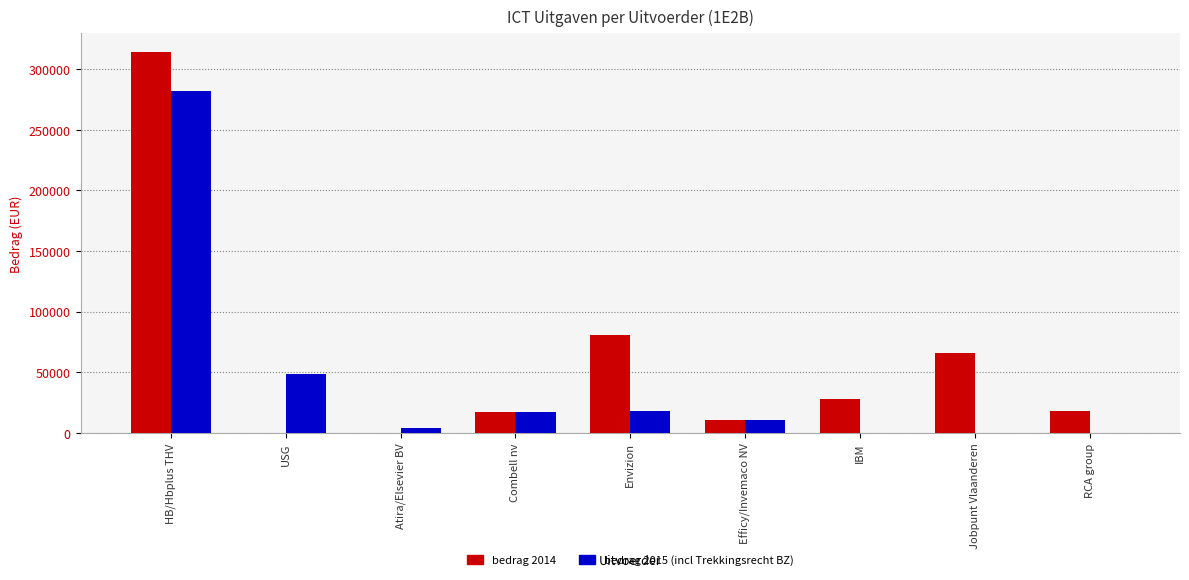

Read the bedrag 2015 (incl Trekkingsrecht BZ) value at Envizion.

17915.2